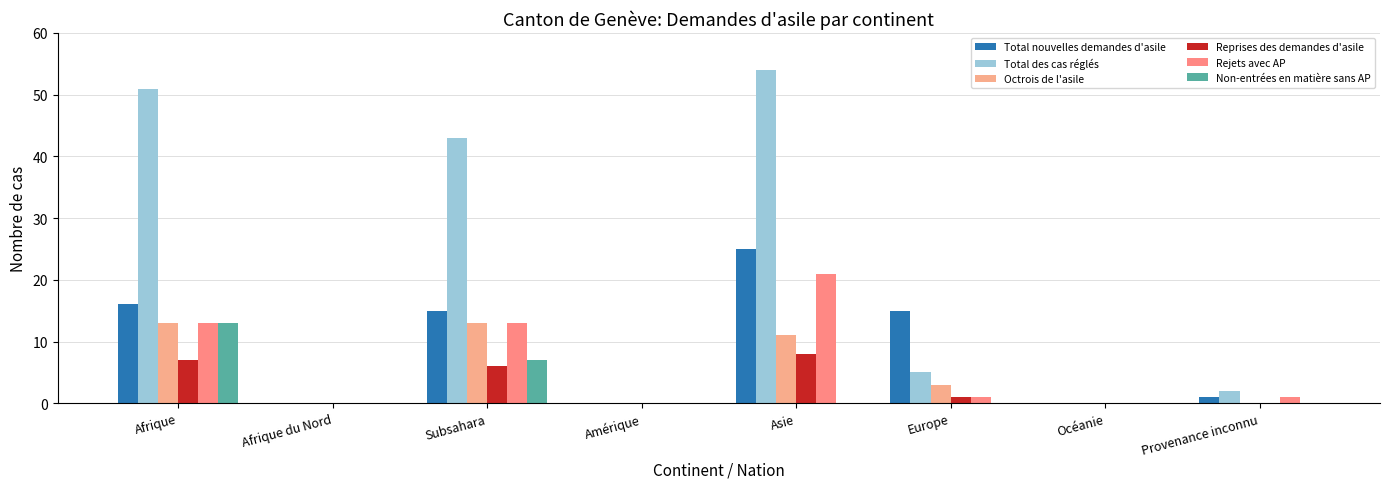

List the series in order of their peak value, lowest first.

Reprises des demandes d'asile, Octrois de l'asile, Non-entrées en matière sans AP, Rejets avec AP, Total nouvelles demandes d'asile, Total des cas réglés